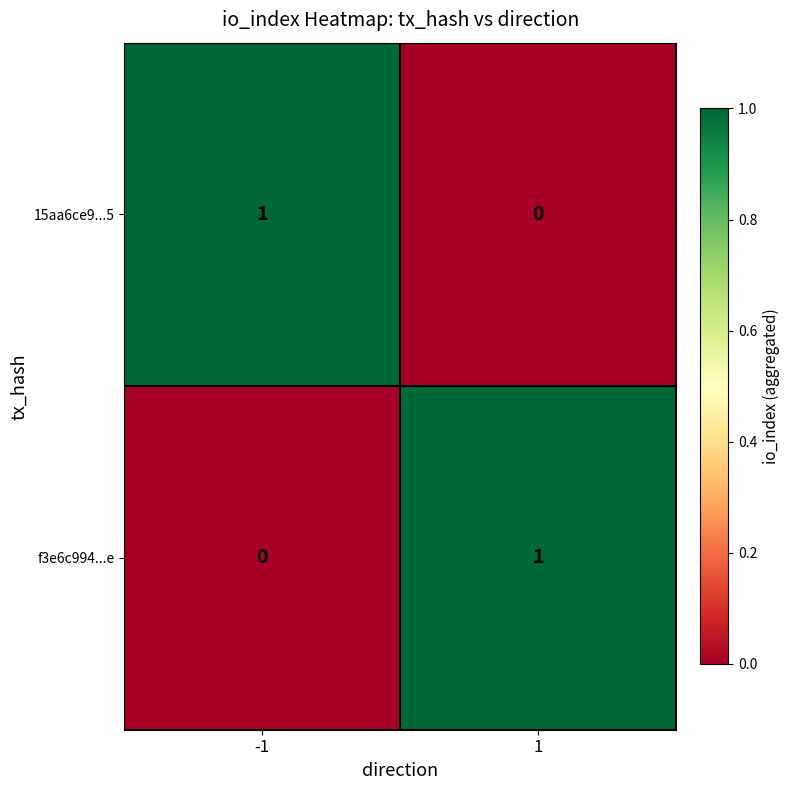

Is the value of 15aa6ce9...5 at 1 greater than the value of f3e6c994...e at 1?

No